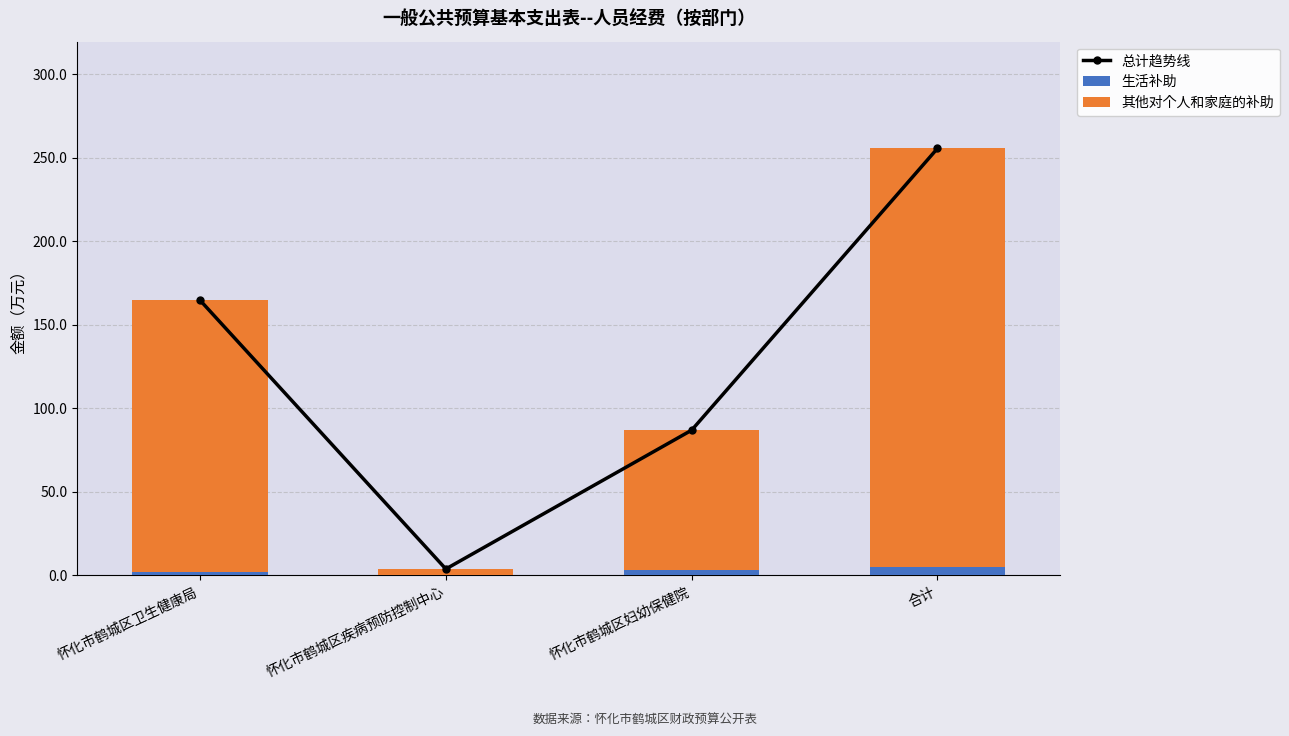

What is the average value of the 生活补助 series?

2.5